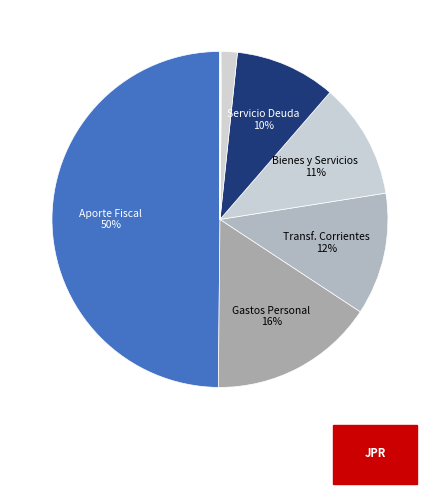

How many segments does this pie chart have?

9